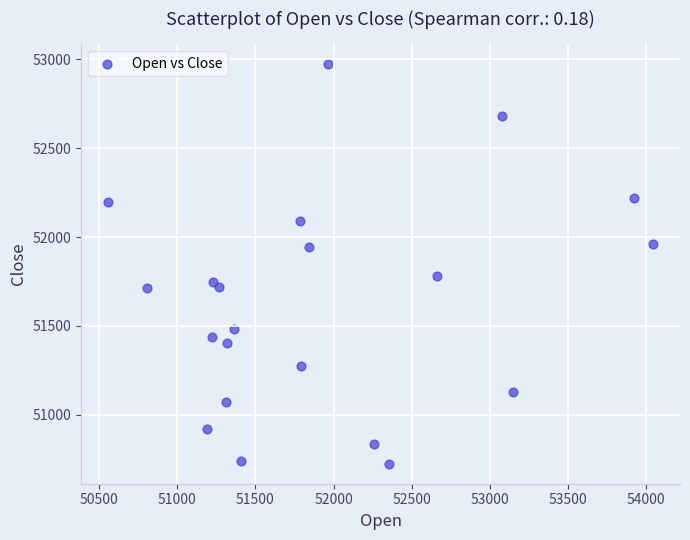

What Y value in the scatter plot is closest to 51848?

51779